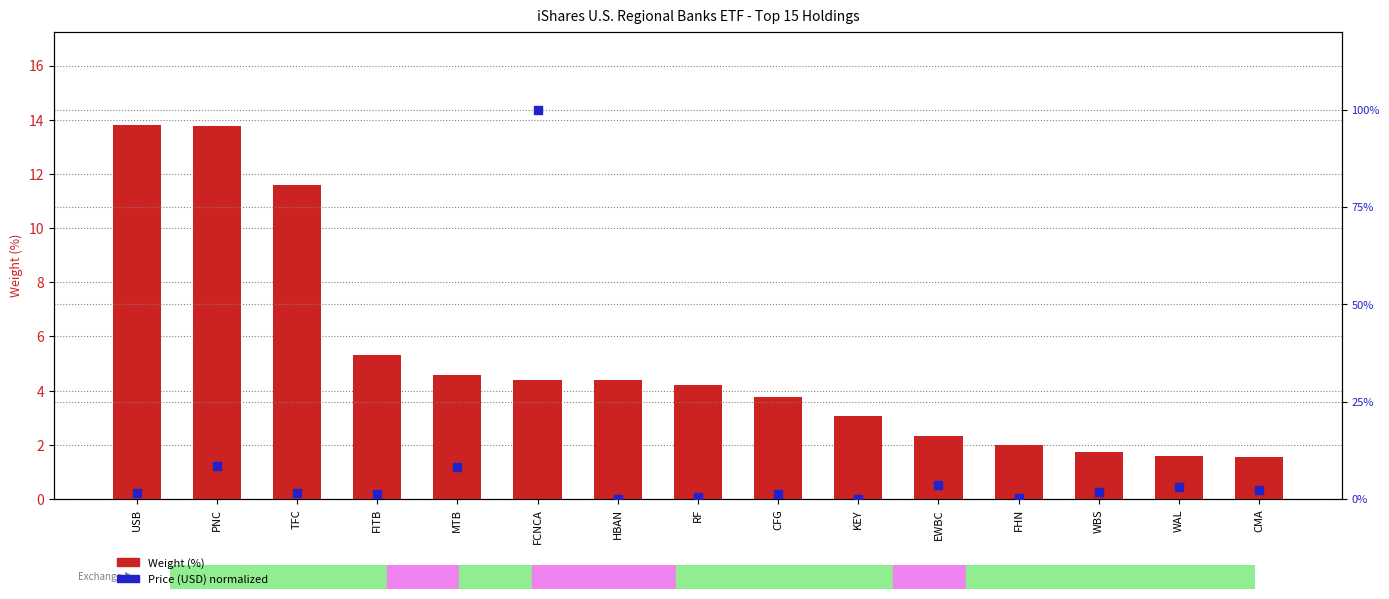

At which category is the sum across all series the highest?

FCNCA